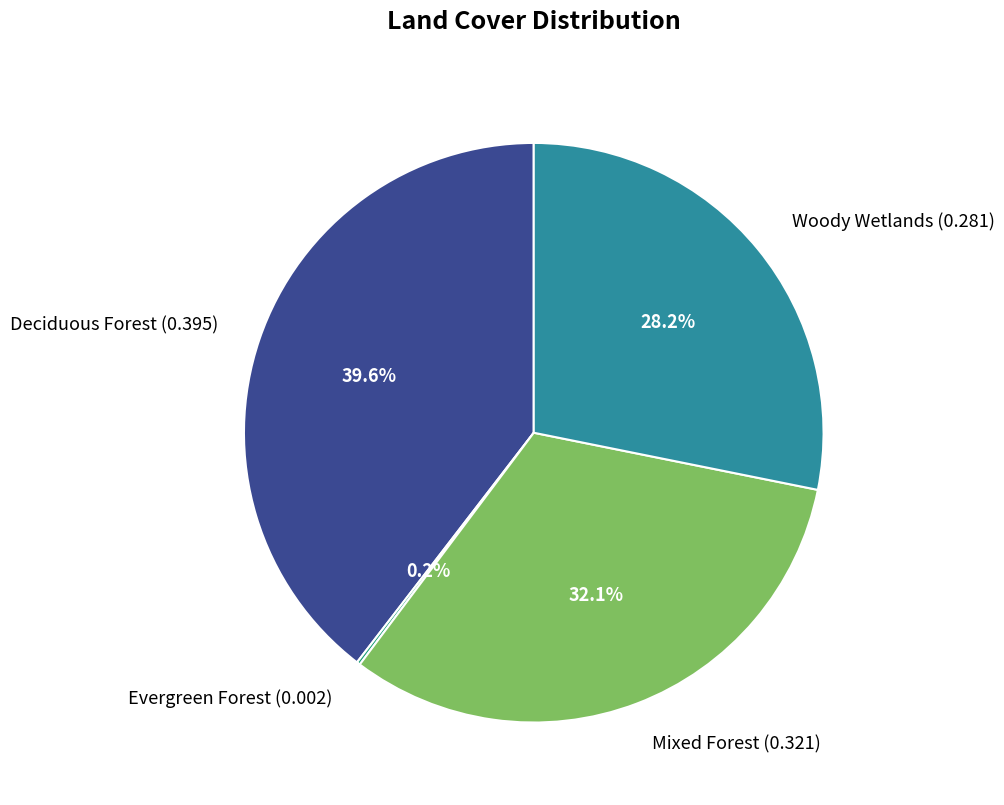

Does Mixed Forest (0.321) account for over 50% of the chart?

No